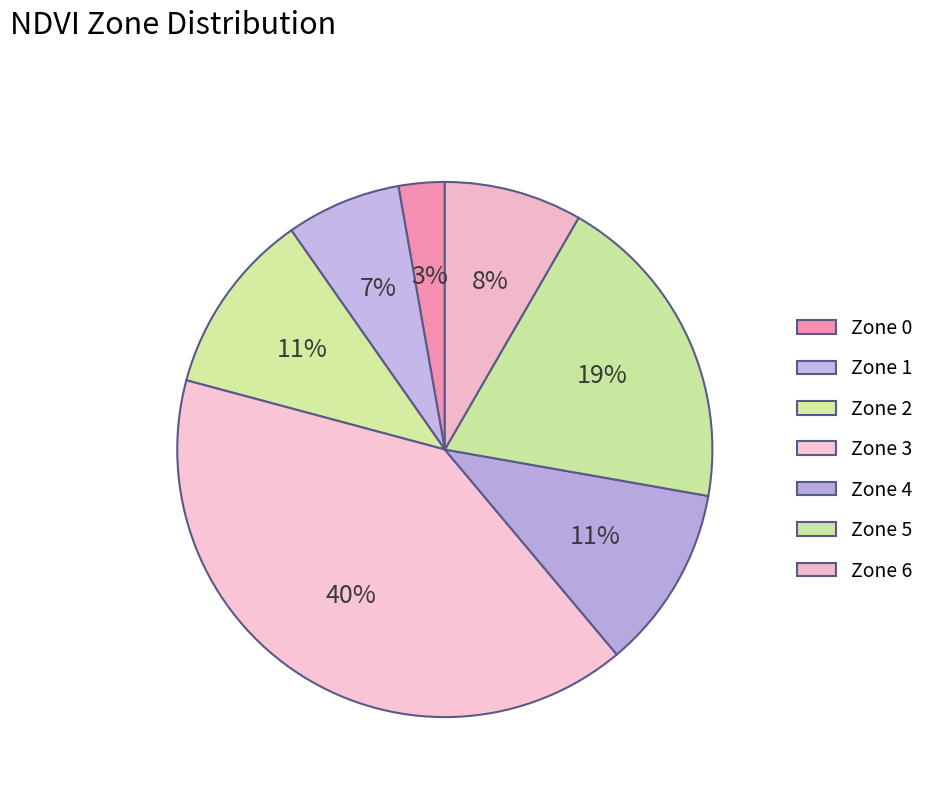

Rank the categories by value from lowest to highest.

Zone 0, Zone 1, Zone 6, Zone 2, Zone 4, Zone 5, Zone 3